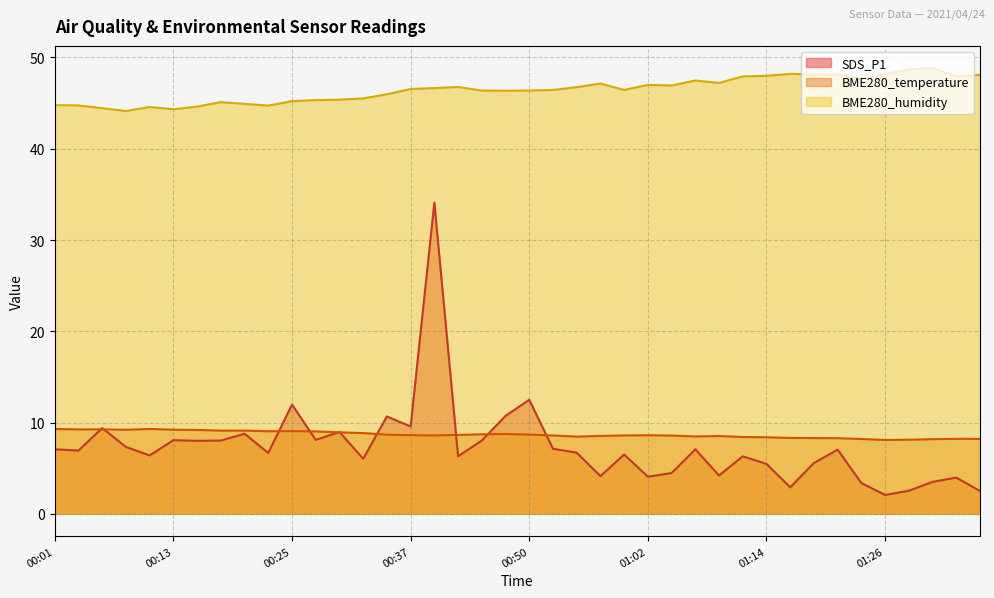

What is the value of the BME280_temperature point at the 27th from the left?

8.6